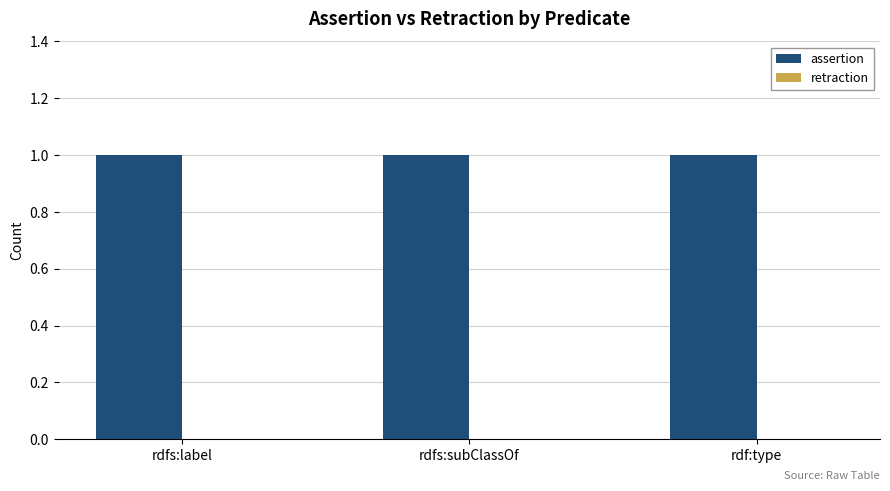

Reading left to right, what are all the values shown in this chart?

assertion: rdfs:label=1	rdfs:subClassOf=1	rdf:type=1
retraction: rdfs:label=0	rdfs:subClassOf=0	rdf:type=0